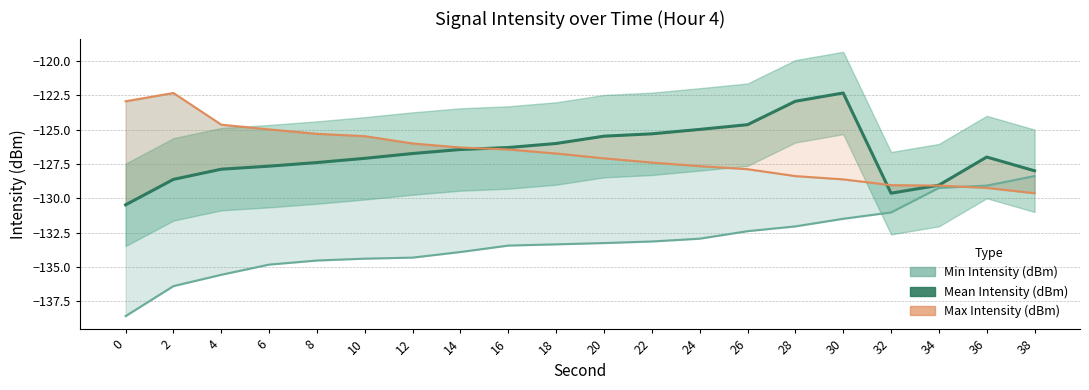

Is it true that Mean Intensity (dBm) equals -129.0 at 34?

True